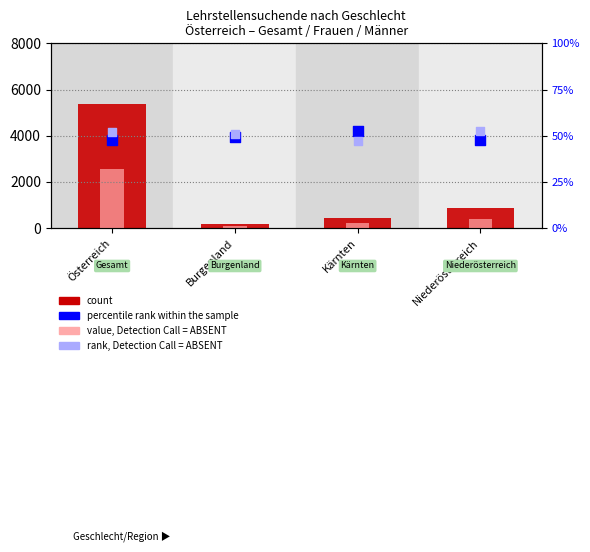

Which series has the largest Y range (max minus min)?

count